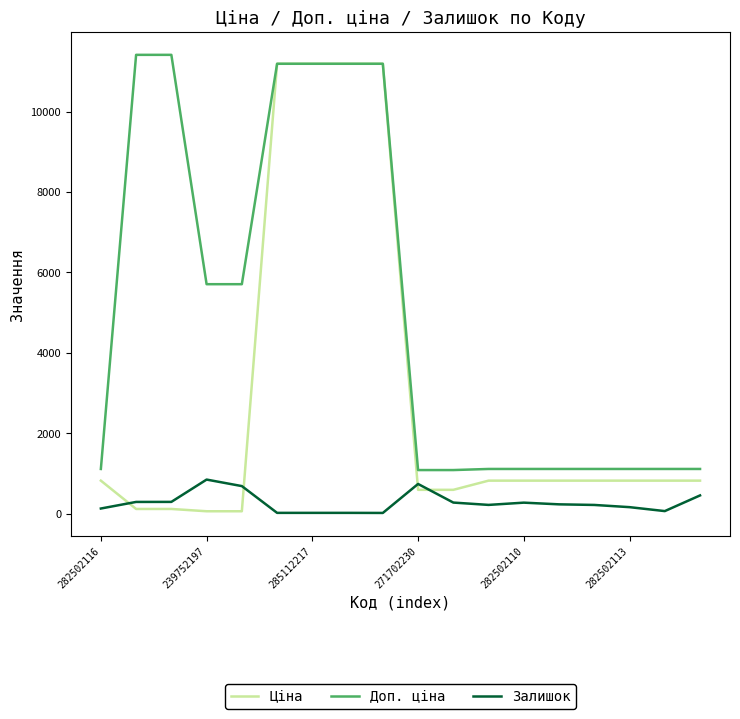

What is the maximum value shown in the chart?

11410.0